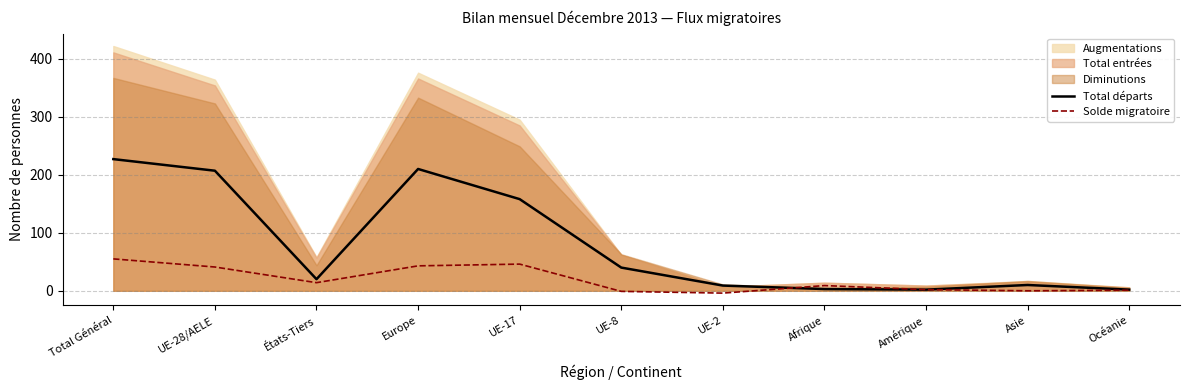

Where is Total départs nearest to the value 114?

UE-17